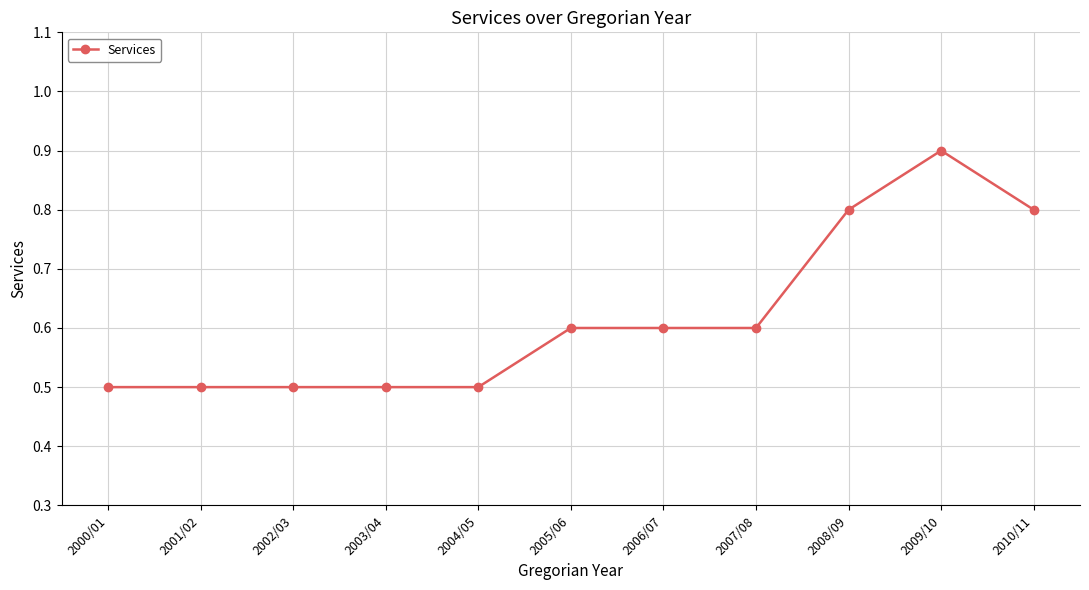

What is the smallest value displayed?

0.5